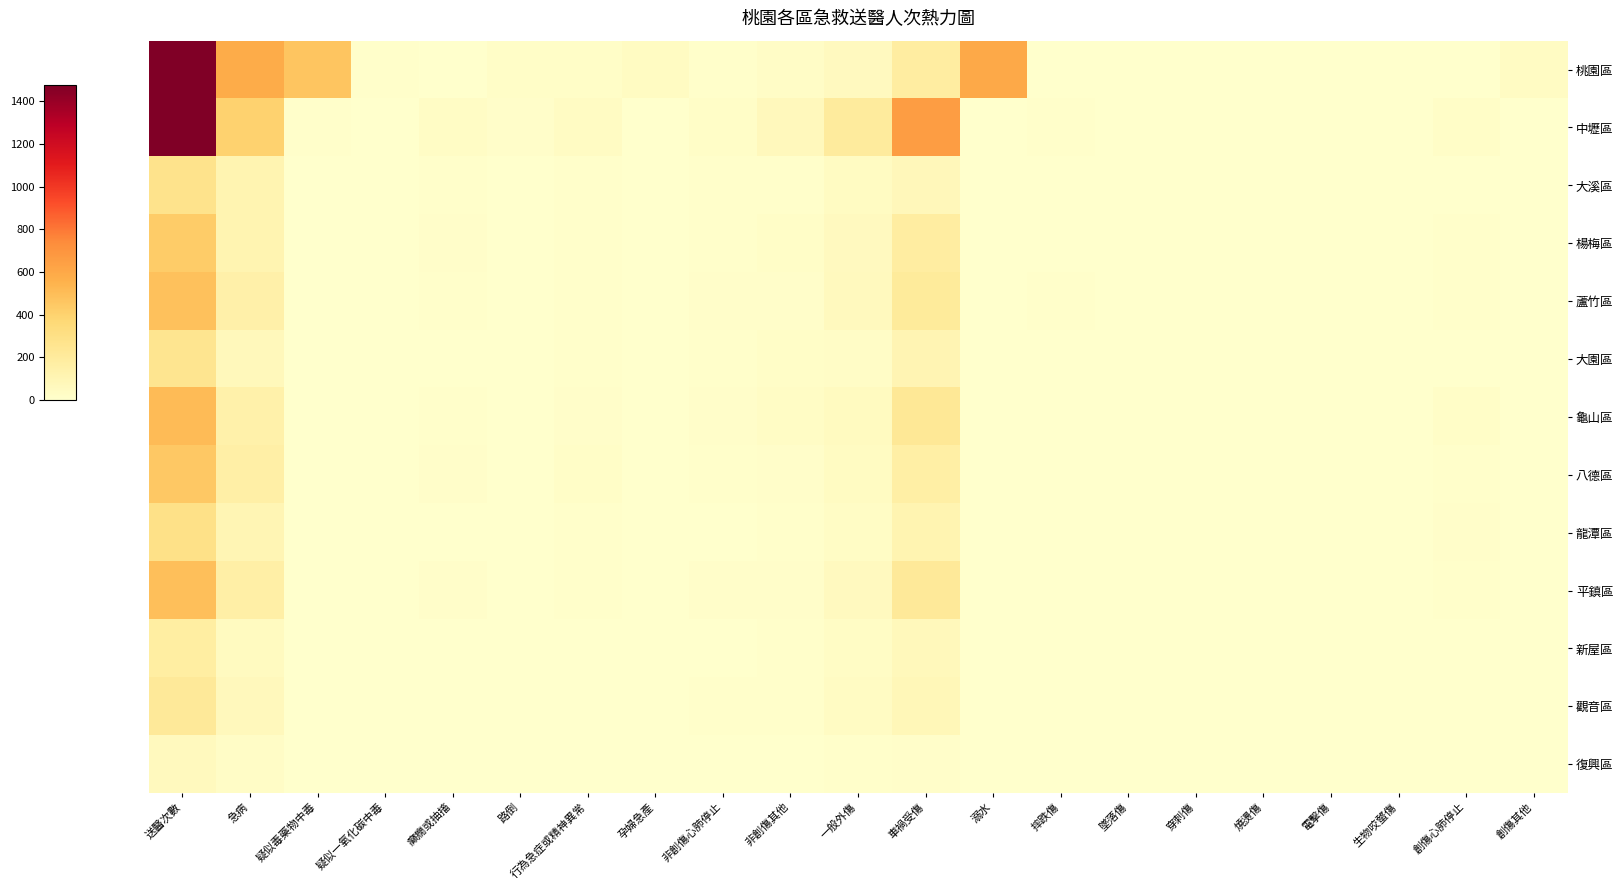

Which label corresponds to the smallest value in the chart?

摔跌傷